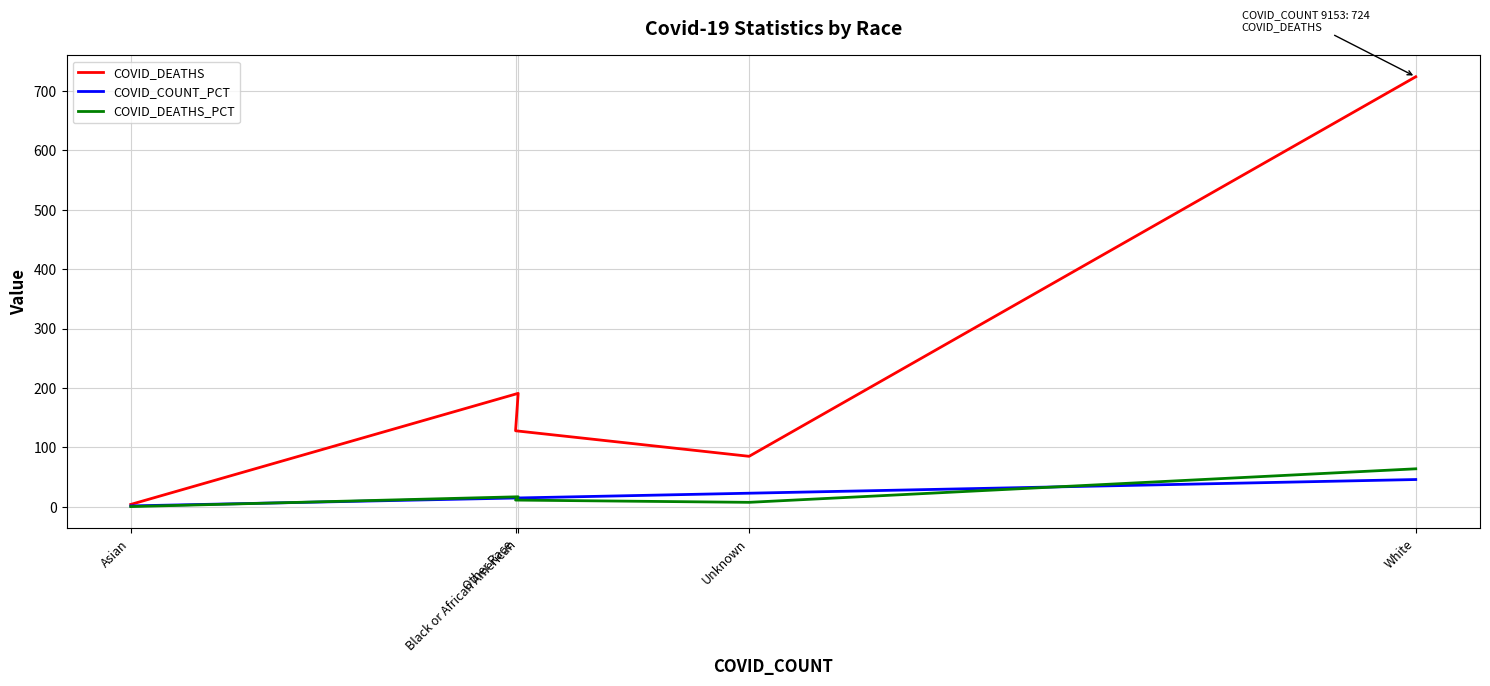

True or false: COVID_DEATHS and COVID_COUNT_PCT intersect in this chart.

False